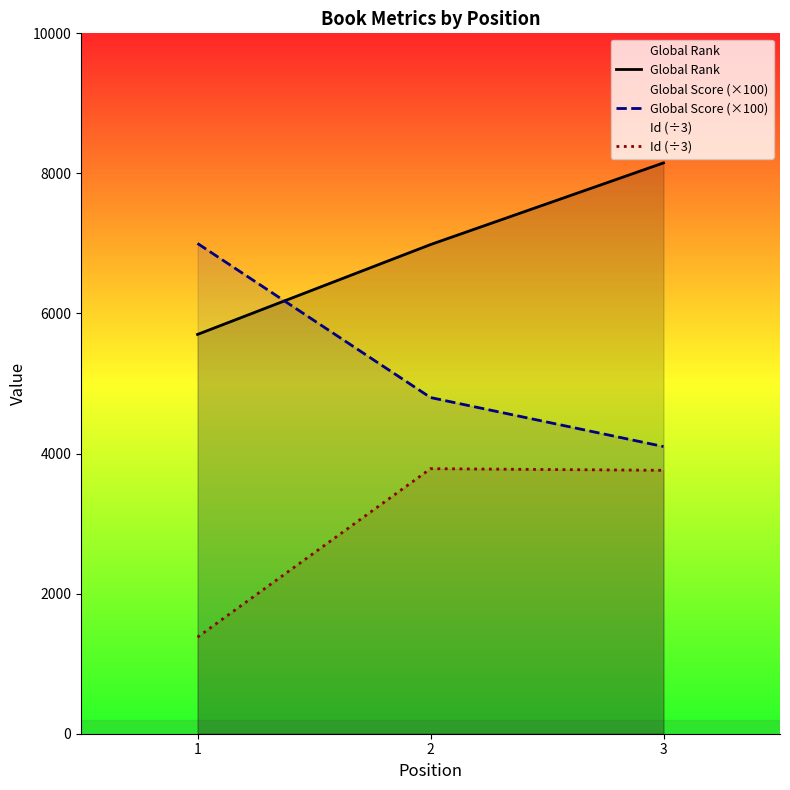

What value does the Global Score (×100) series have at 3?

4100.0